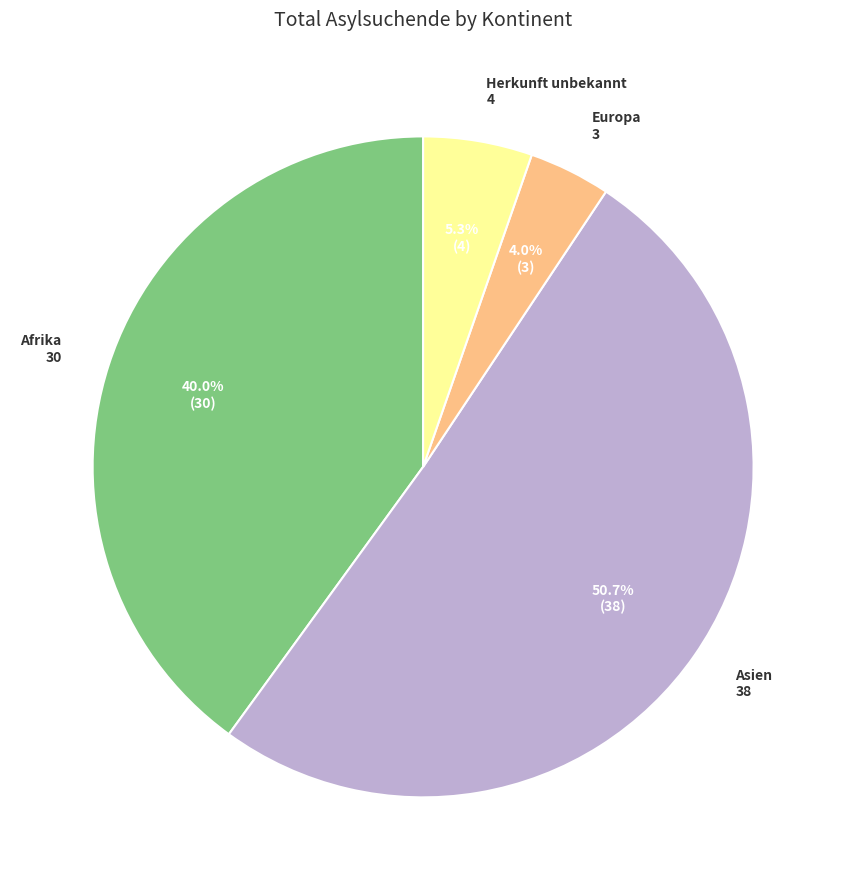

Count the number of slices in the pie.

4